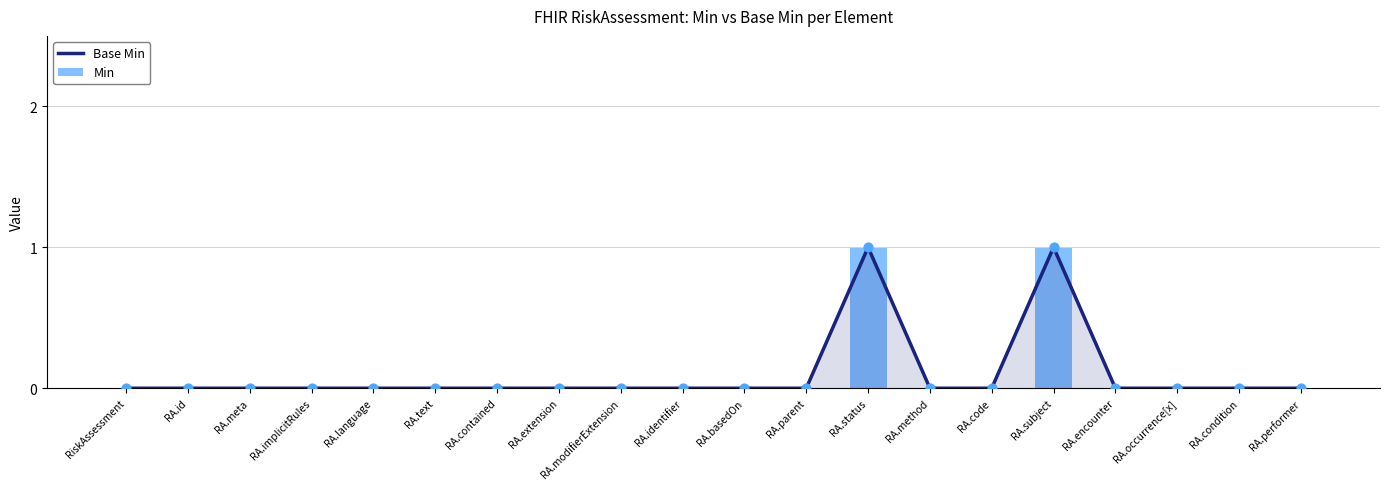

What are all the series names shown in the legend?

Base Min, Min